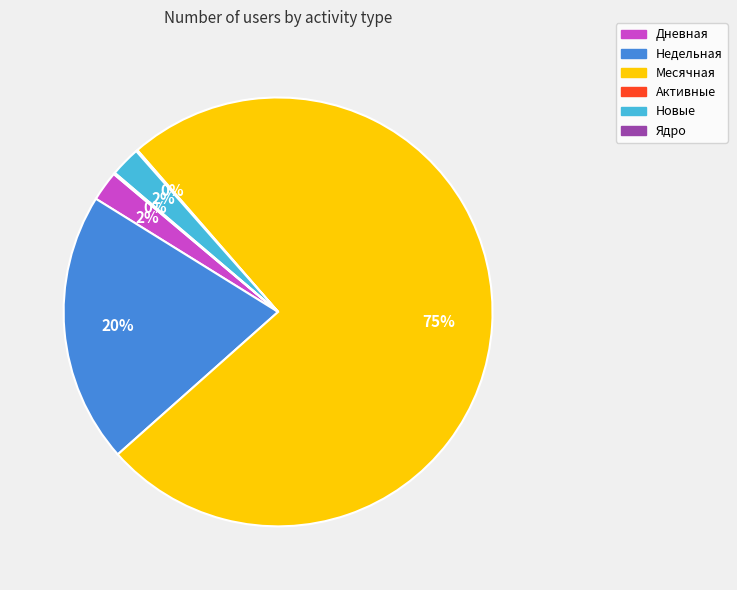

To the nearest percent, what is the average slice percentage?

17%